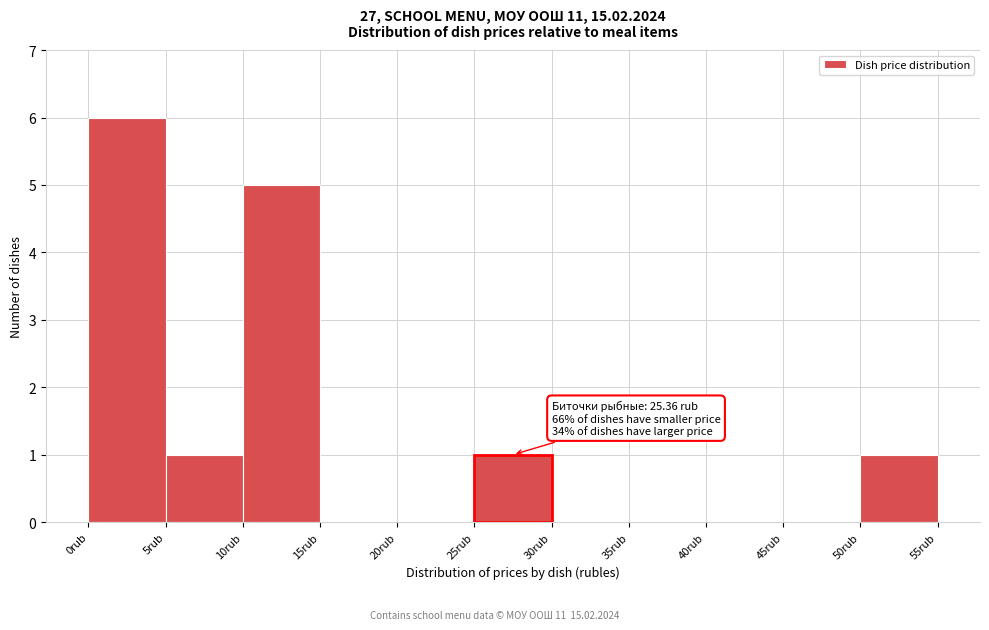

Over which range of the x-axis is the bar tallest?

0 to 5